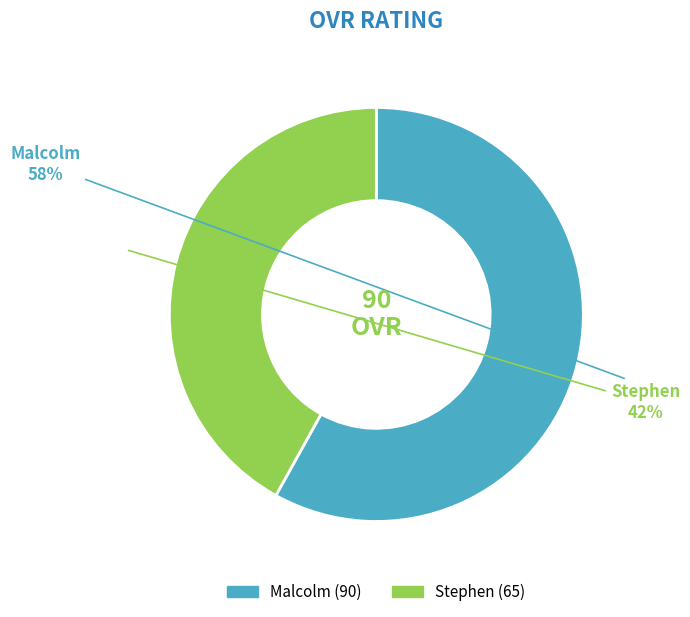

Which category accounts for the majority?

Malcolm